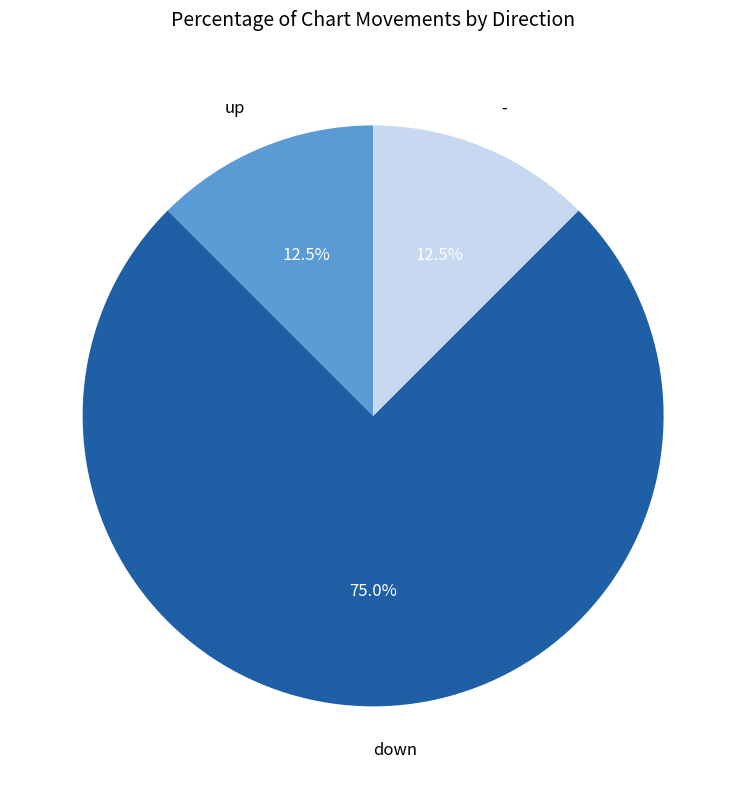

What is the largest slice in the pie chart?

down